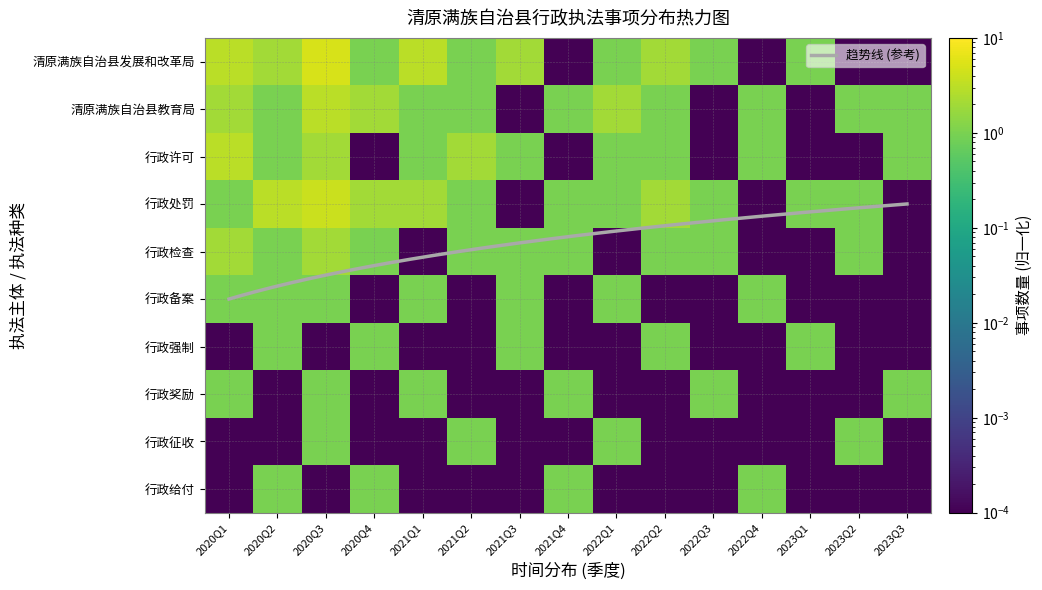

How many 行政处罚 values are between 1 and 2?

10